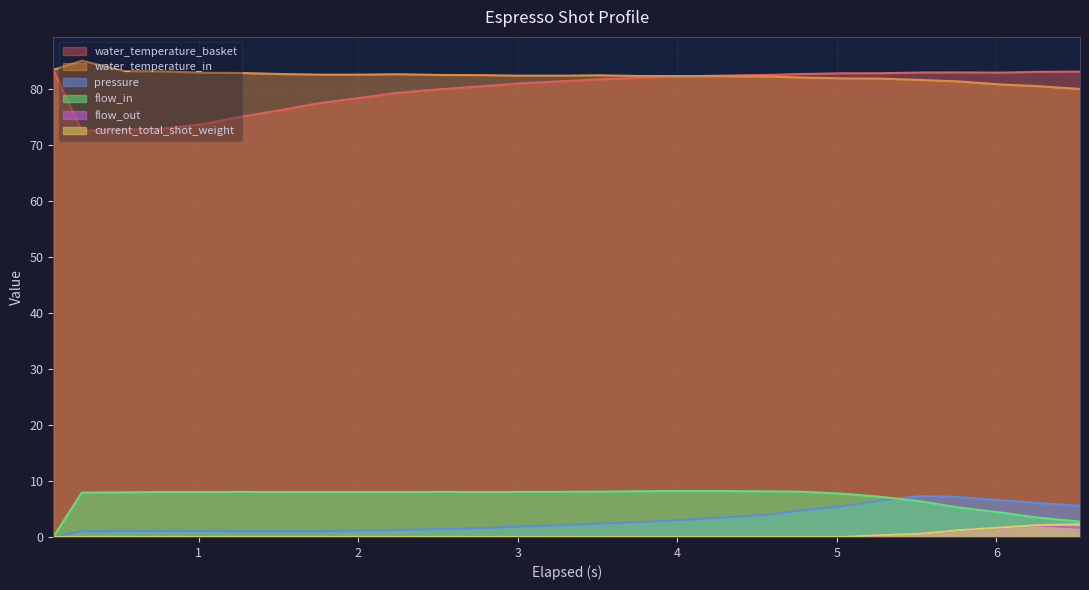

What is the highest value of the water_temperature_basket series?

83.5